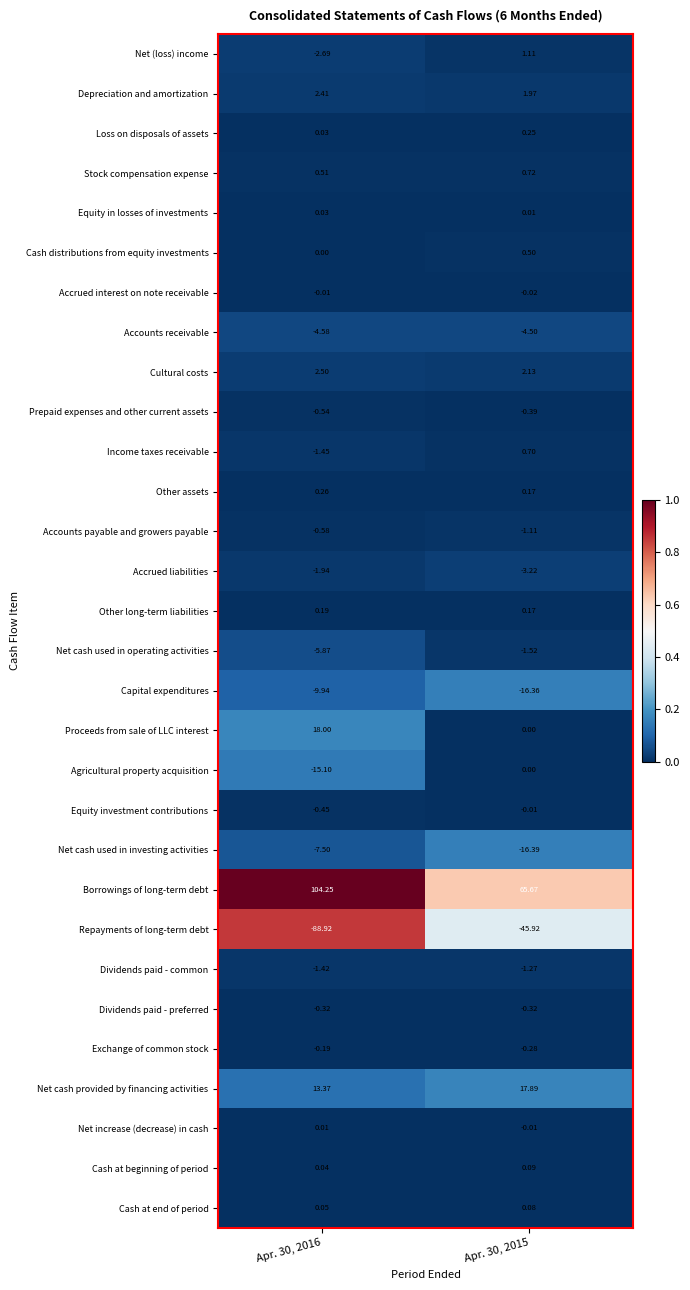

What is the spread (max minus min) of values at Apr. 30, 2016?

193.2